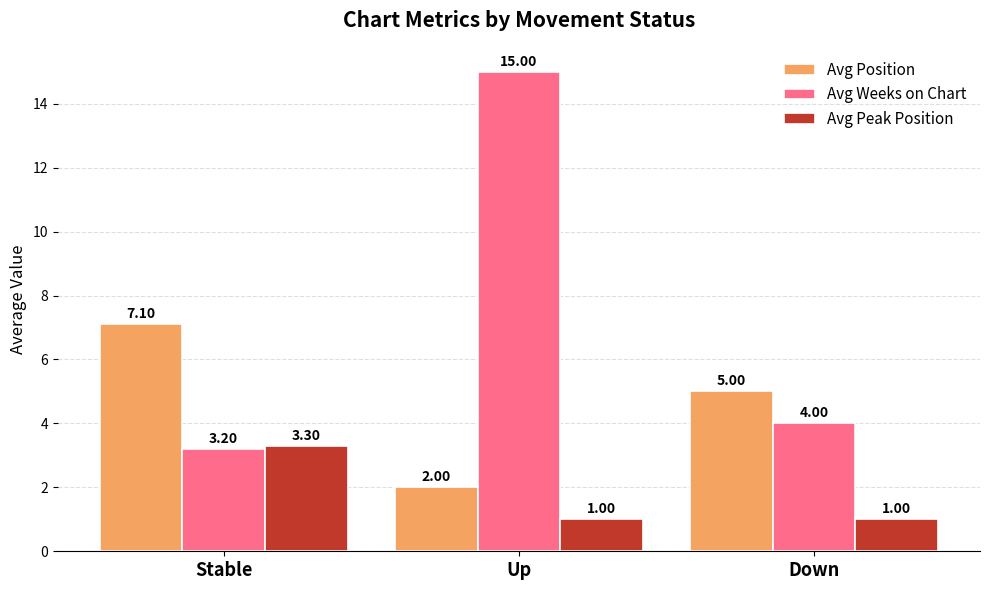

At which label is Avg Weeks on Chart closest to 9?

Down